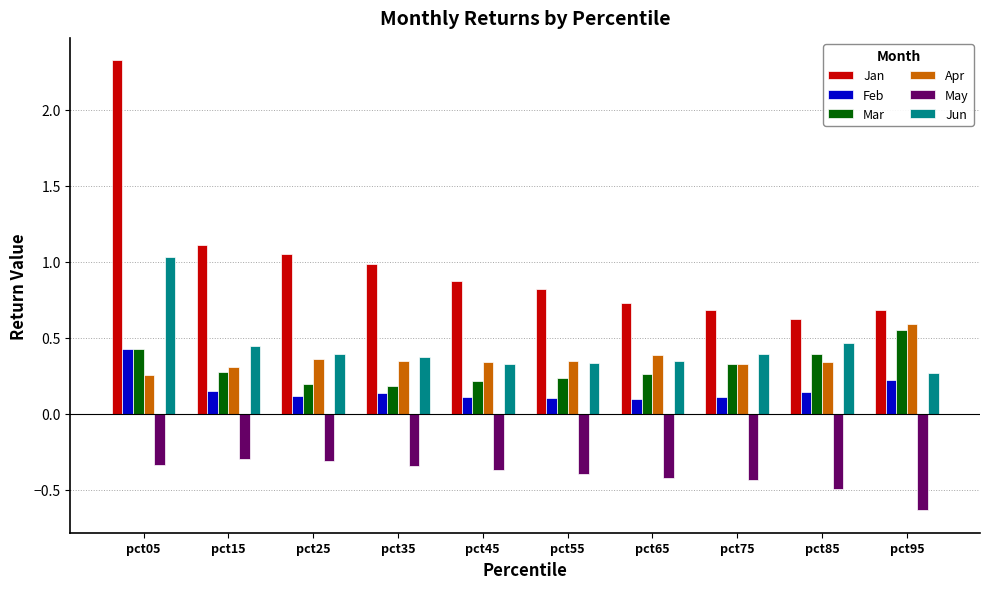

What is the total value across all series at pct15?

2.0